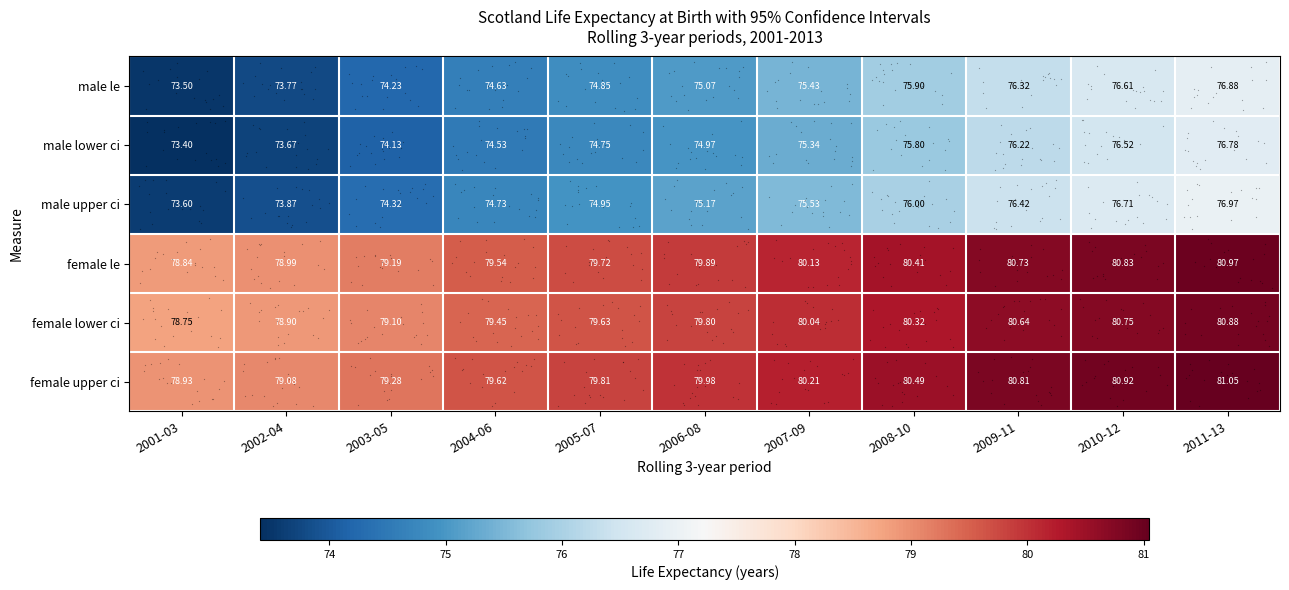

List the series in order of their peak value, lowest first.

male lower ci, male le, male upper ci, female lower ci, female le, female upper ci